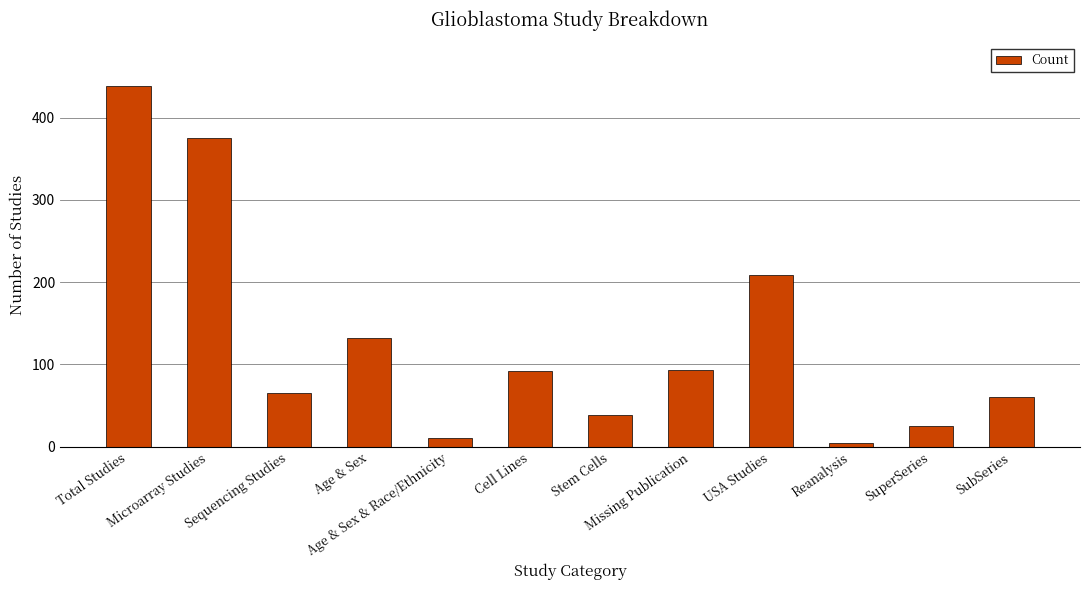

What is the label of the 6th bar from the right?

Stem Cells